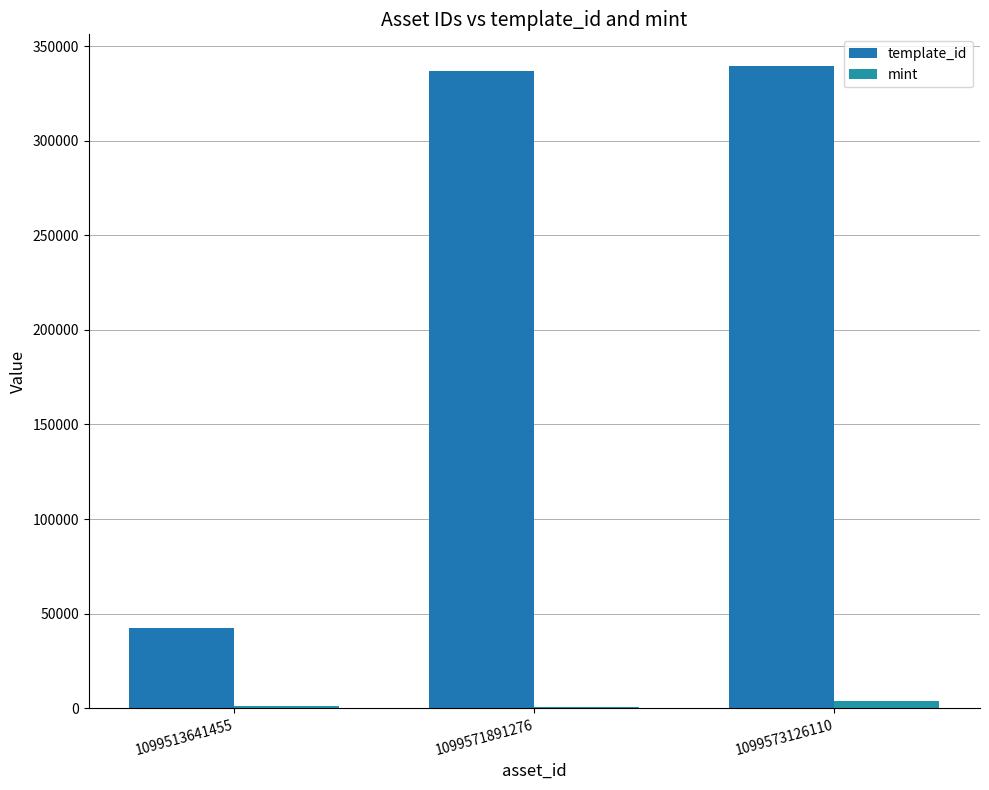

List the series in order of their peak value, lowest first.

mint, template_id